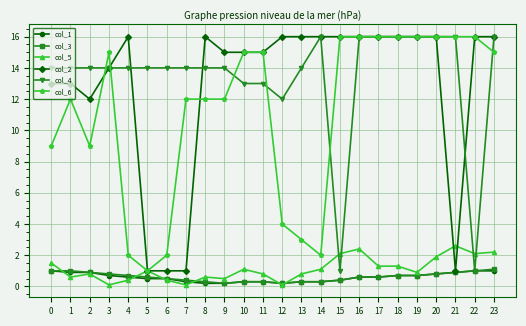

True or false: col_6 and col_3 cross at least once.

False